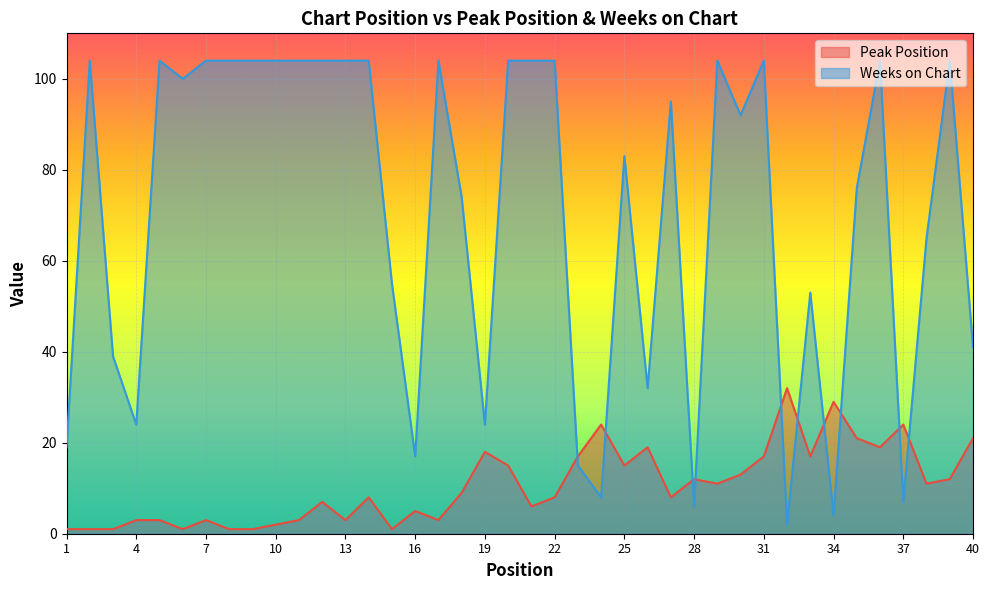

True or false: Weeks on Chart has a value of 33 at 11.

False